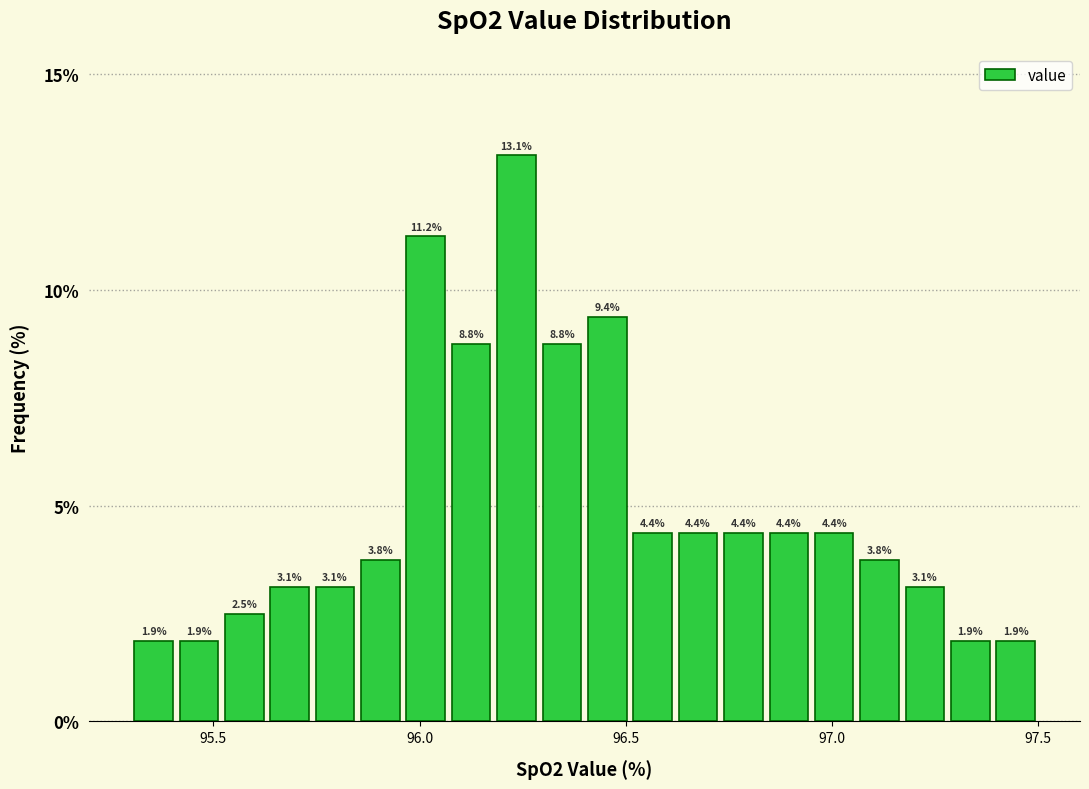

Read against the x-axis, roughly where is the centre of the tallest bar?

96.25